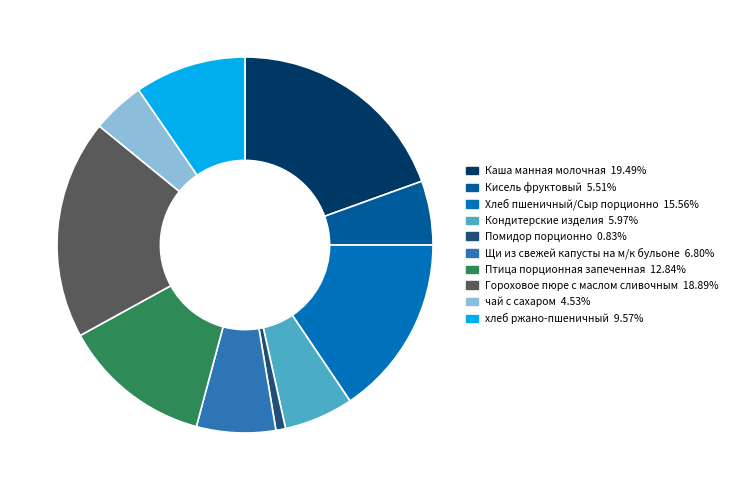

Combined, do Помидор порционно and чай с сахаром account for over 50%?

No